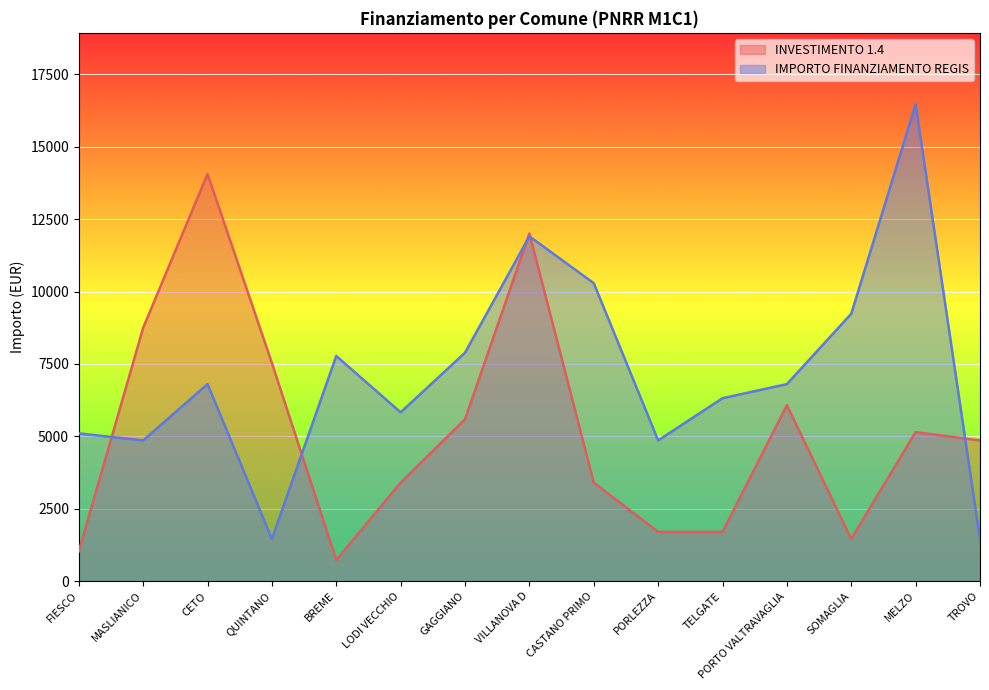

Read the INVESTIMENTO 1.4 value at FIESCO.

1029